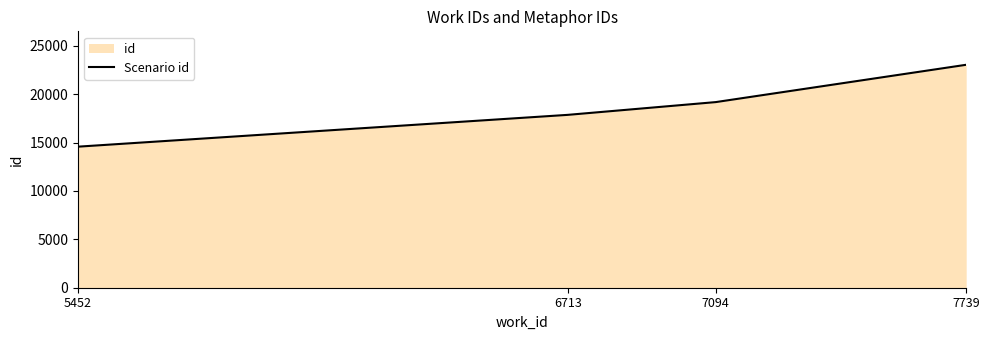

Which has a higher value, 7094 or 6713?

7094